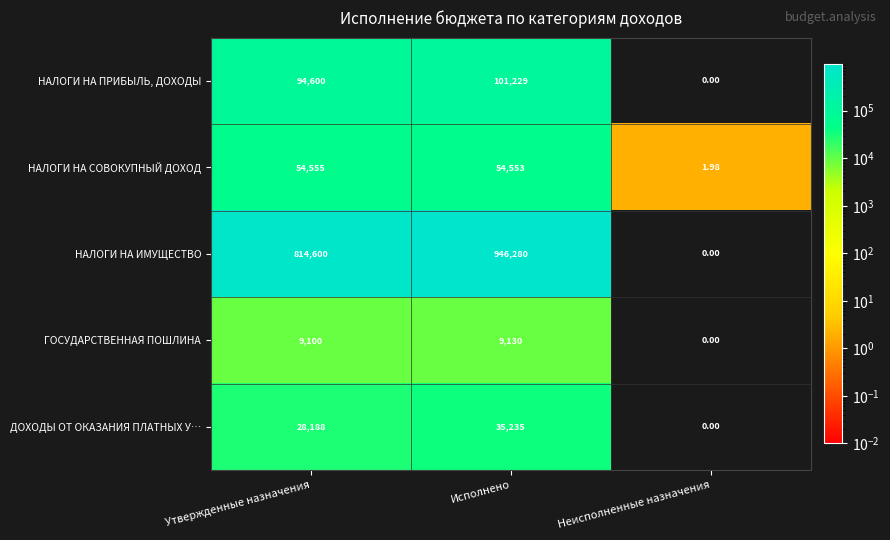

Is the value of НАЛОГИ НА СОВОКУПНЫЙ ДОХОД at Неисполненные назначения greater than the value of НАЛОГИ НА ИМУЩЕСТВО at Исполнено?

No